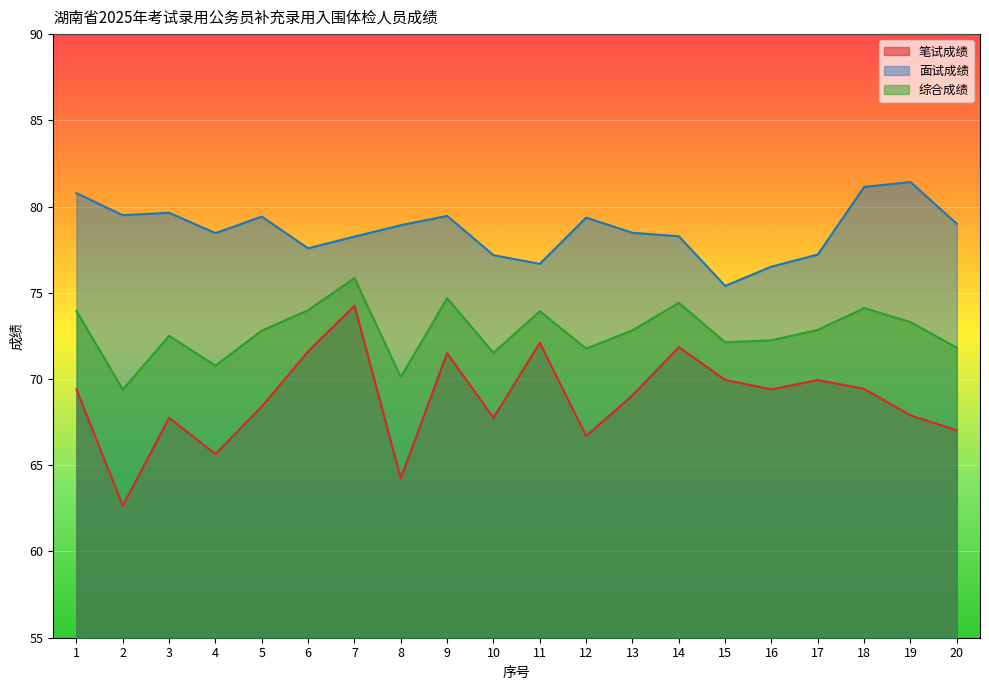

True or false: 笔试成绩 has a value of 97.1 at 5.

False